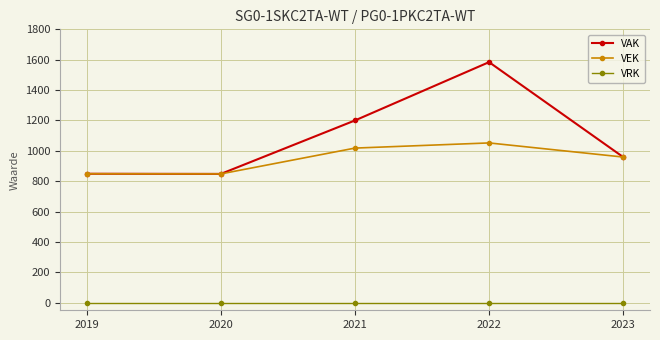

True or false: VAK and VRK intersect in this chart.

False